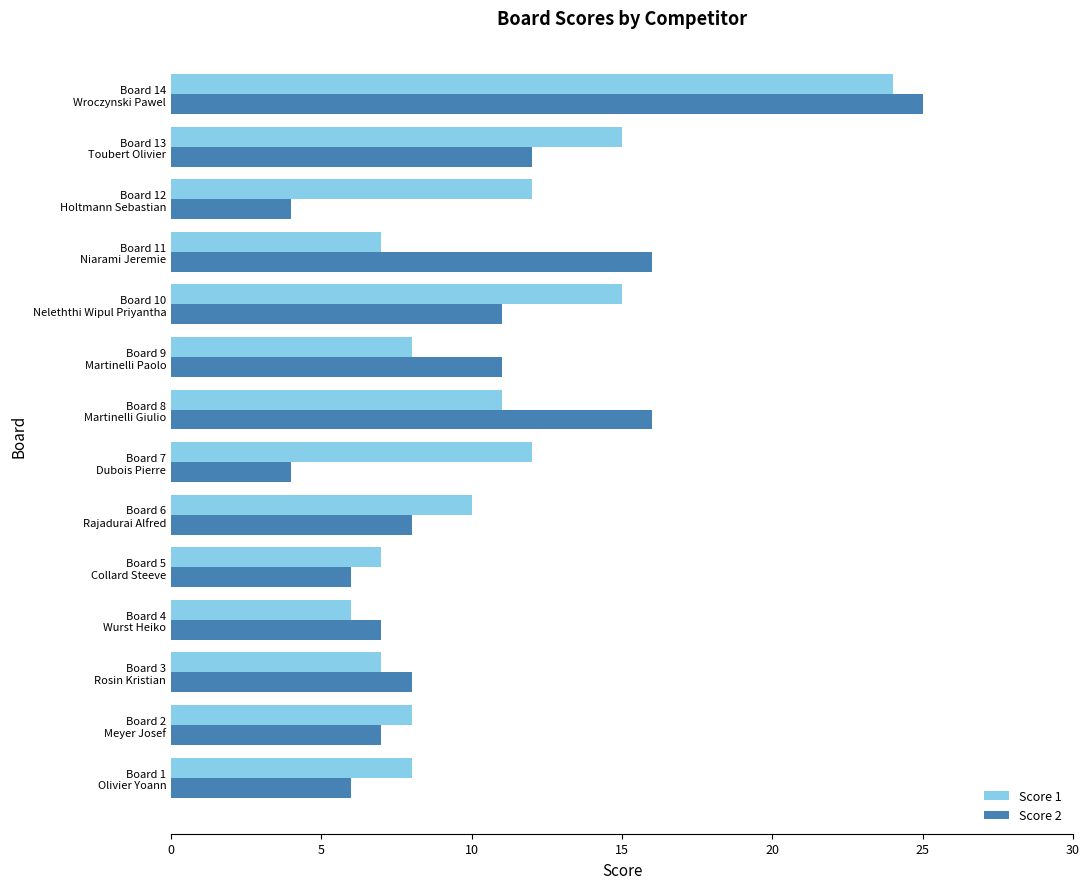

Which series has the widest spread of values?

Score 2